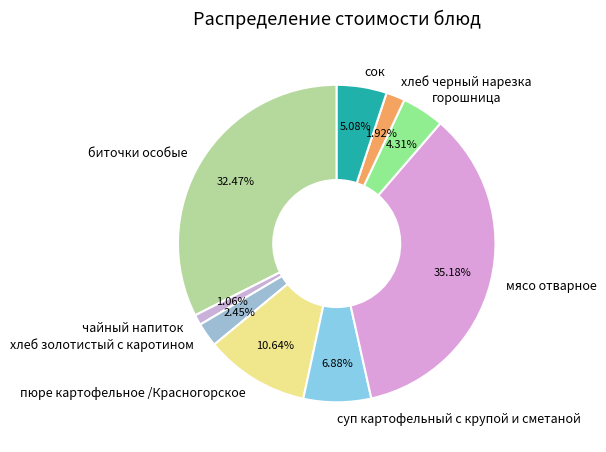

Combined, do мясо отварное and хлеб золотистый с каротином account for over 50%?

No